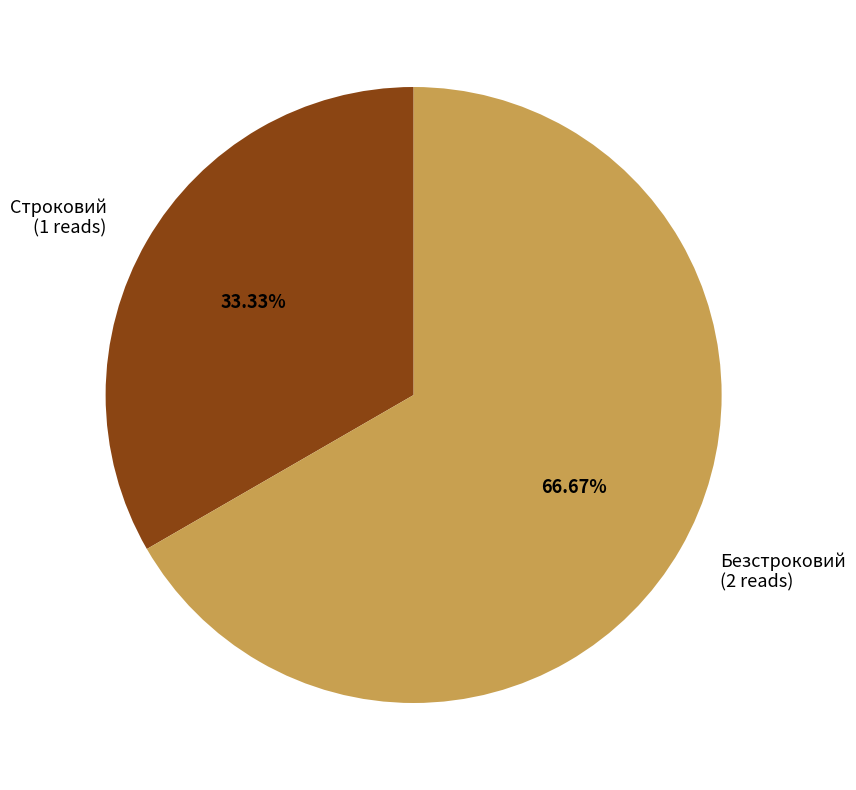

The Безстроковий slice represents 56% of the pie. True or false?

False